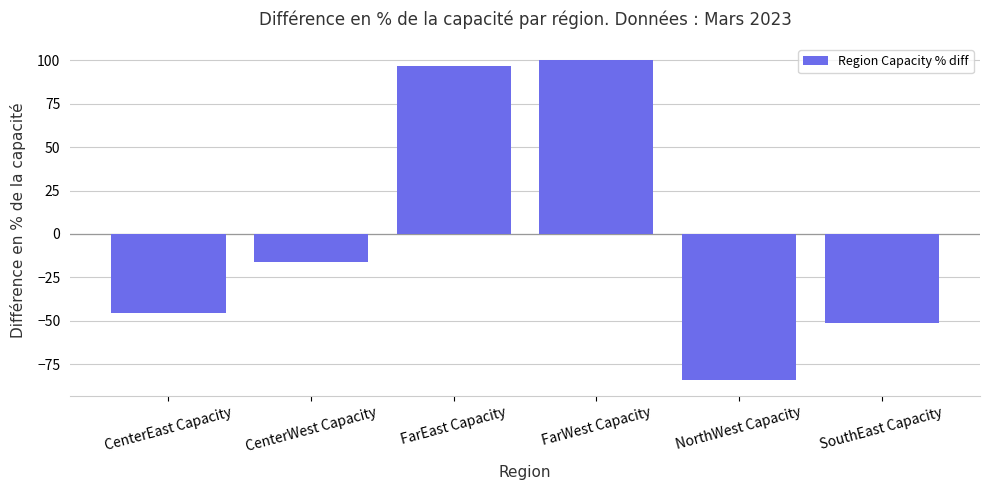

Where is the data nearest to the value 8?

CenterWest Capacity